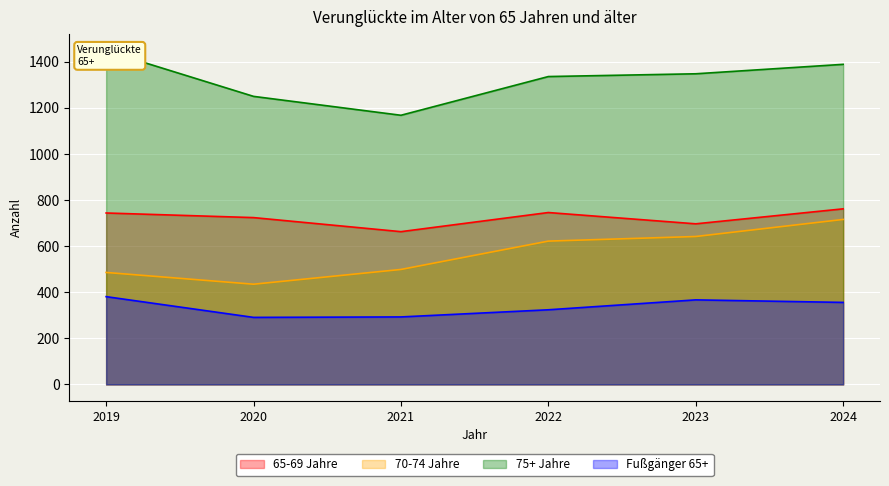

Which series changed the most between 2020 and 2024?

70-74 Jahre